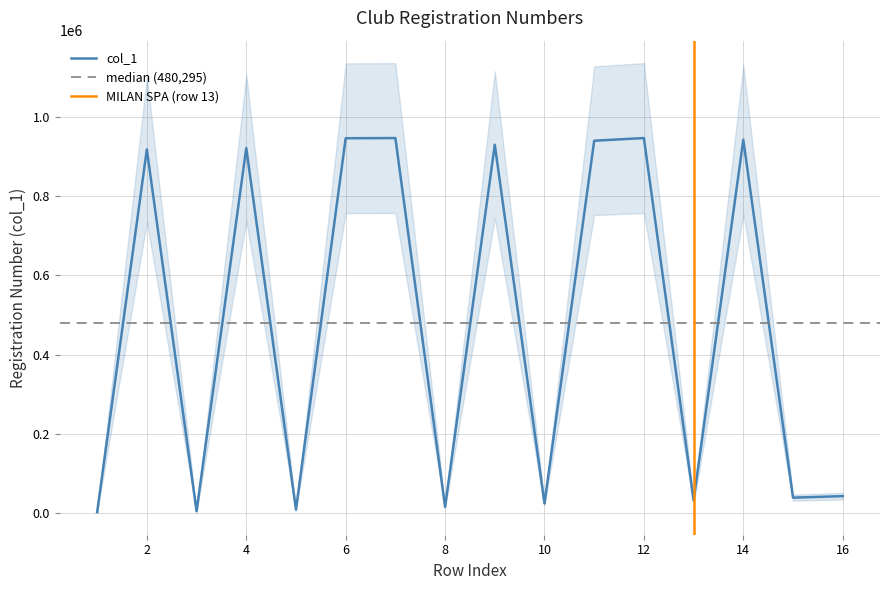

True or false: the data has more than 2 interior local peaks.

True